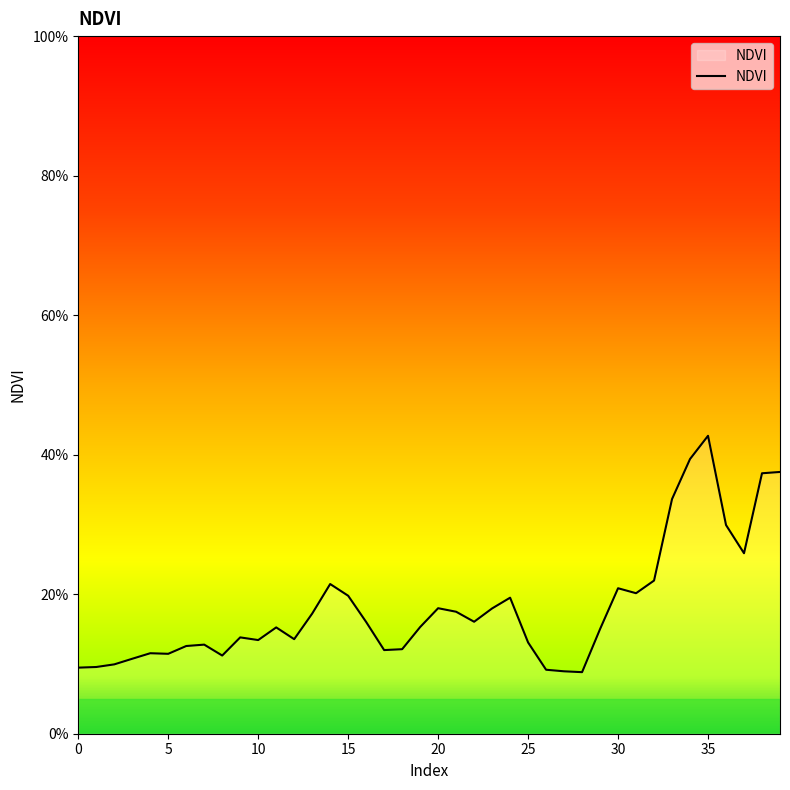

What is the maximum value shown in the chart?

0.4